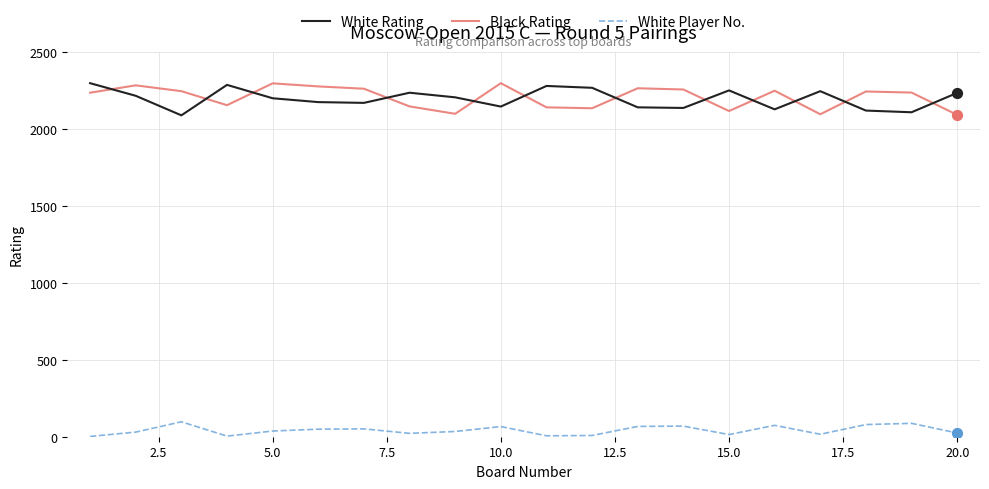

What is the greatest value displayed?

2298